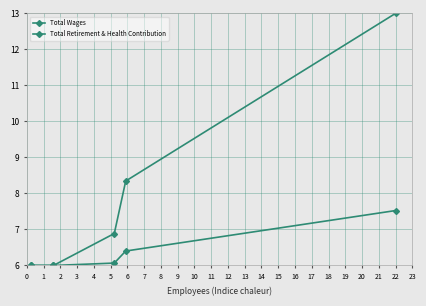

Is this an area chart (filled region under the line)?

No